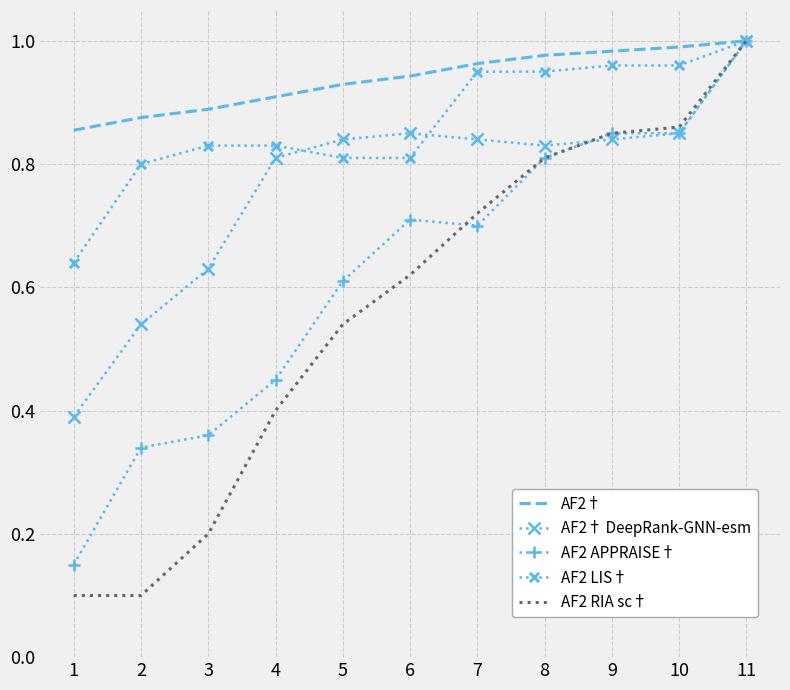

The value of AF2† DeepRank-GNN-esm at 10 is 0.8. True or false?

True